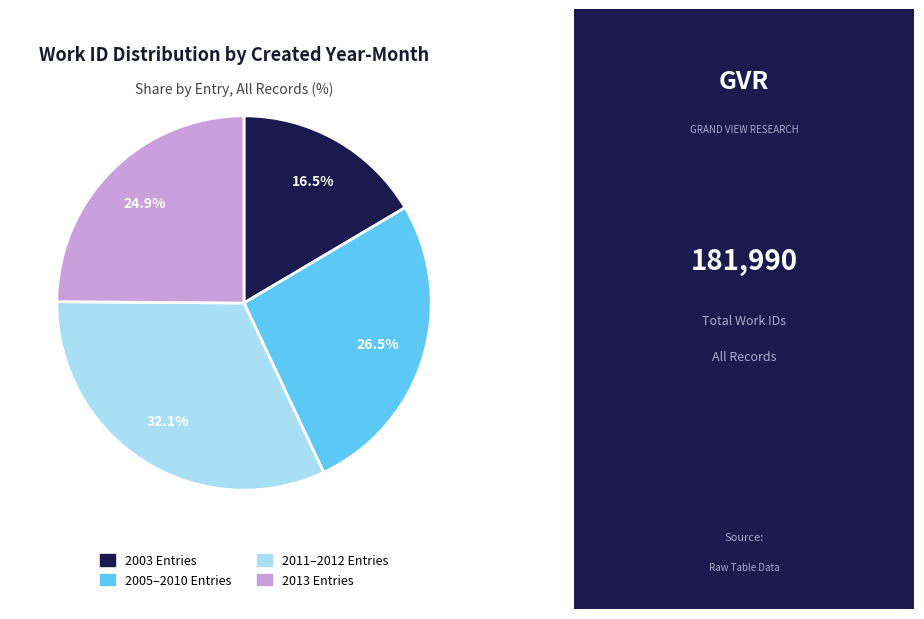

To the nearest percent, what is the difference between the largest and smallest slice percentages?

16%